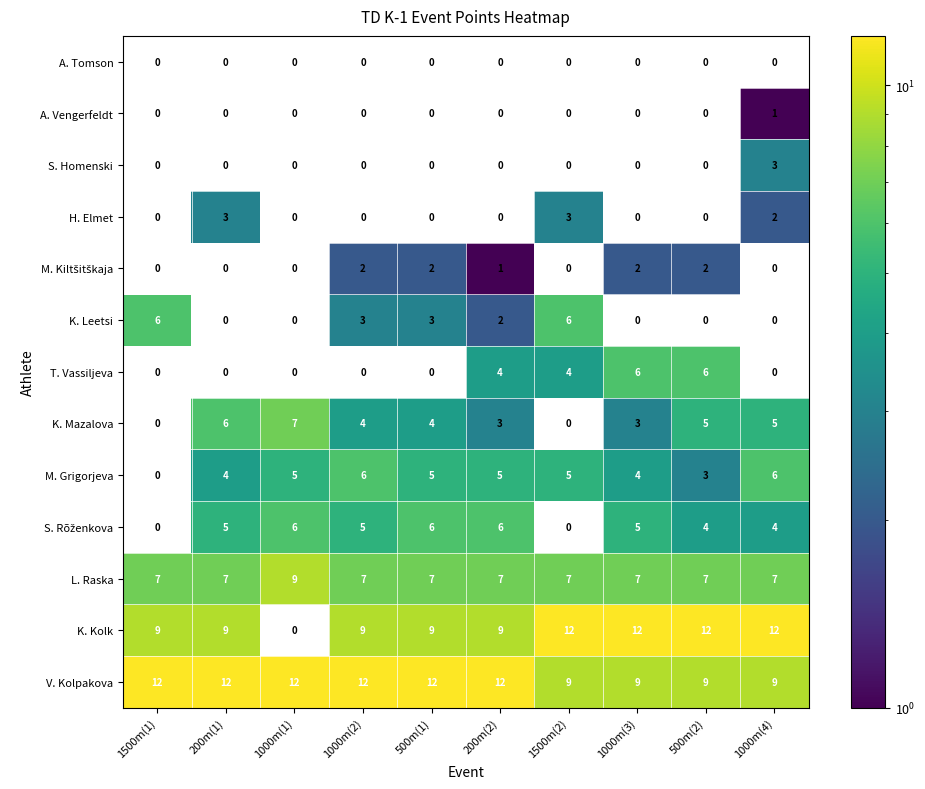

What is the smallest value displayed?

1.0